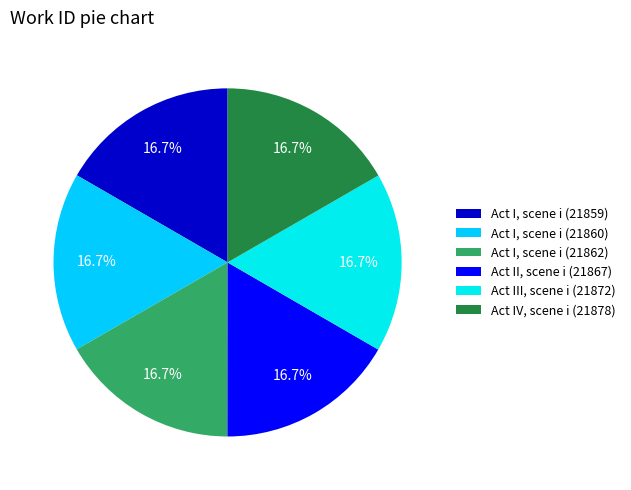

How many slices are in this pie chart?

6